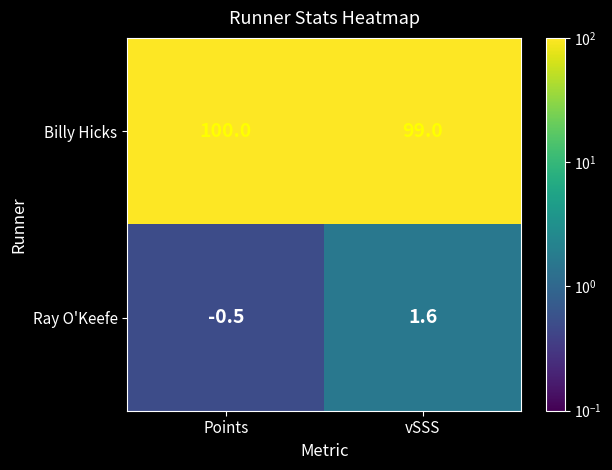

Where is Ray O'Keefe nearest to the value 0?

Points